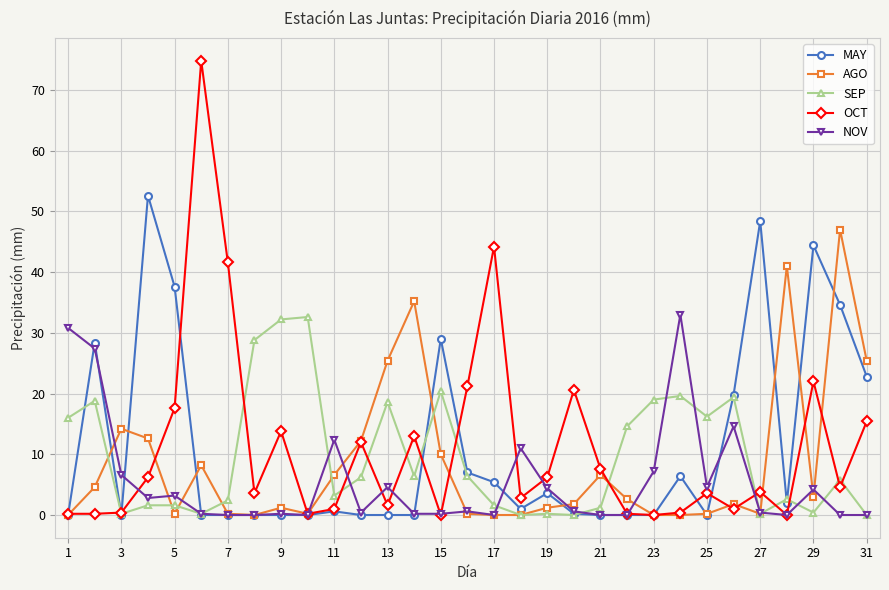

Is this an area chart (filled region under the line)?

No